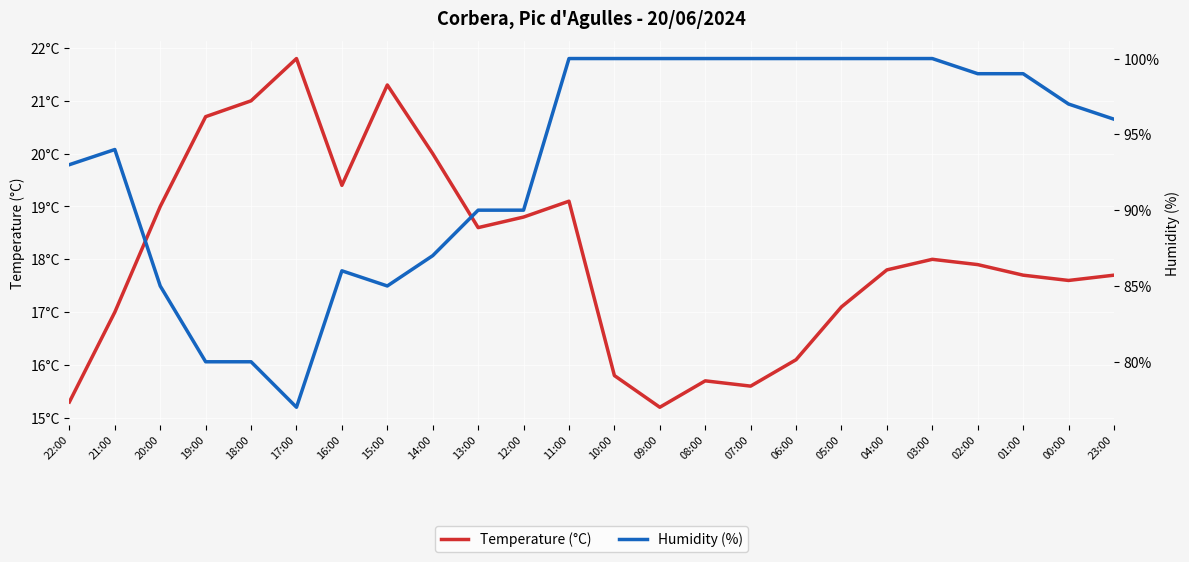

Which category has the lowest value in the Temperature (°C) series?

09:00